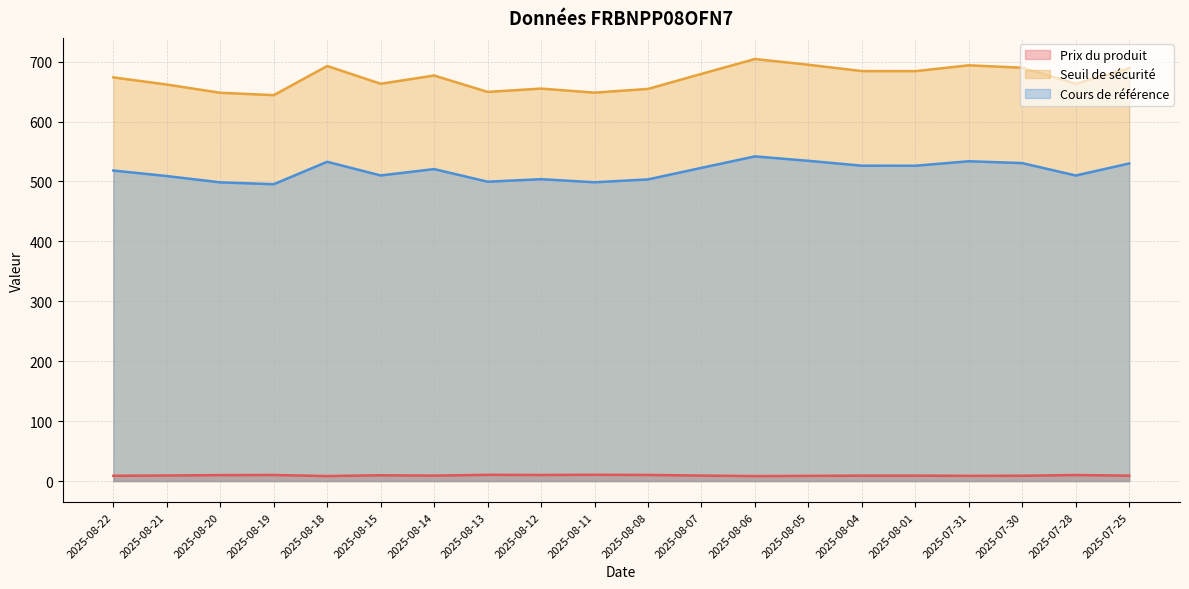

Which series has the largest total across all categories?

Seuil de sécurité